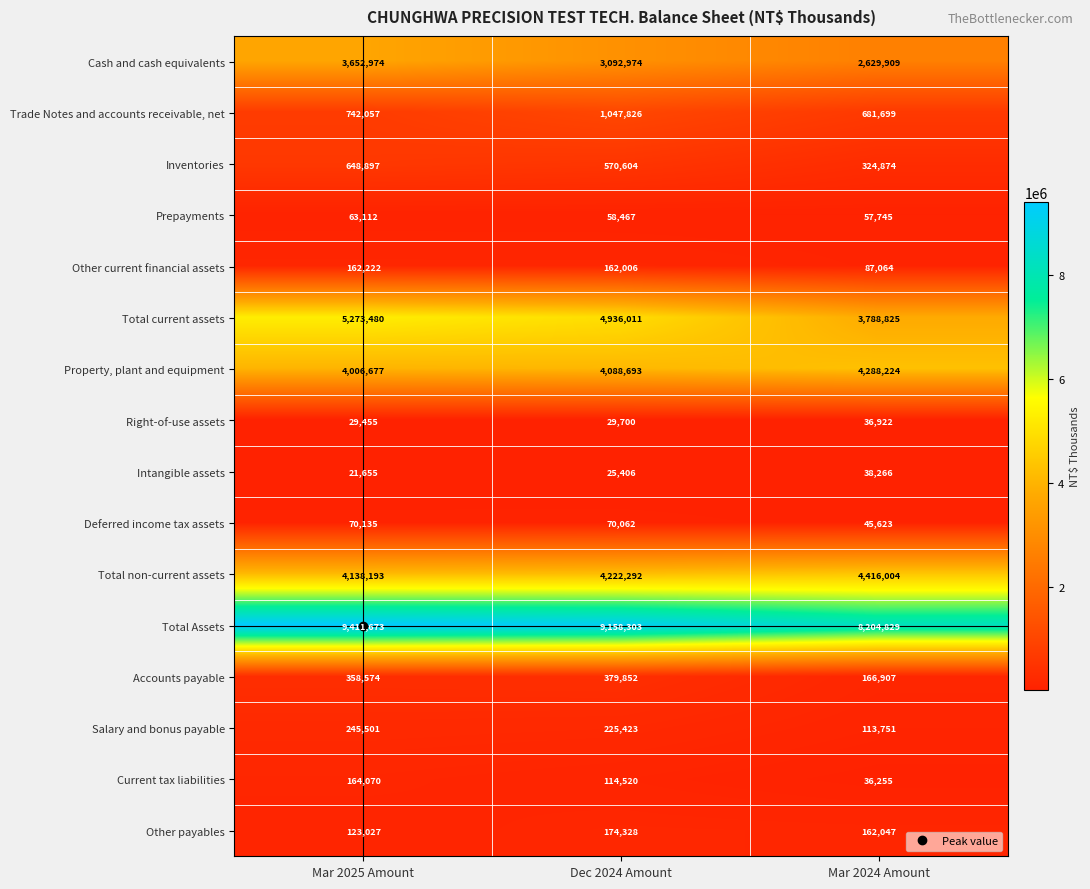

What is the average value of the Cash and cash equivalents series?

3125286